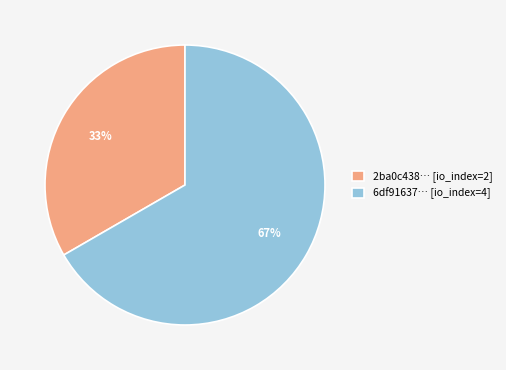

To the nearest percent, what is the combined percentage of 6df91637… [io_index=4] and 2ba0c438… [io_index=2]?

100%